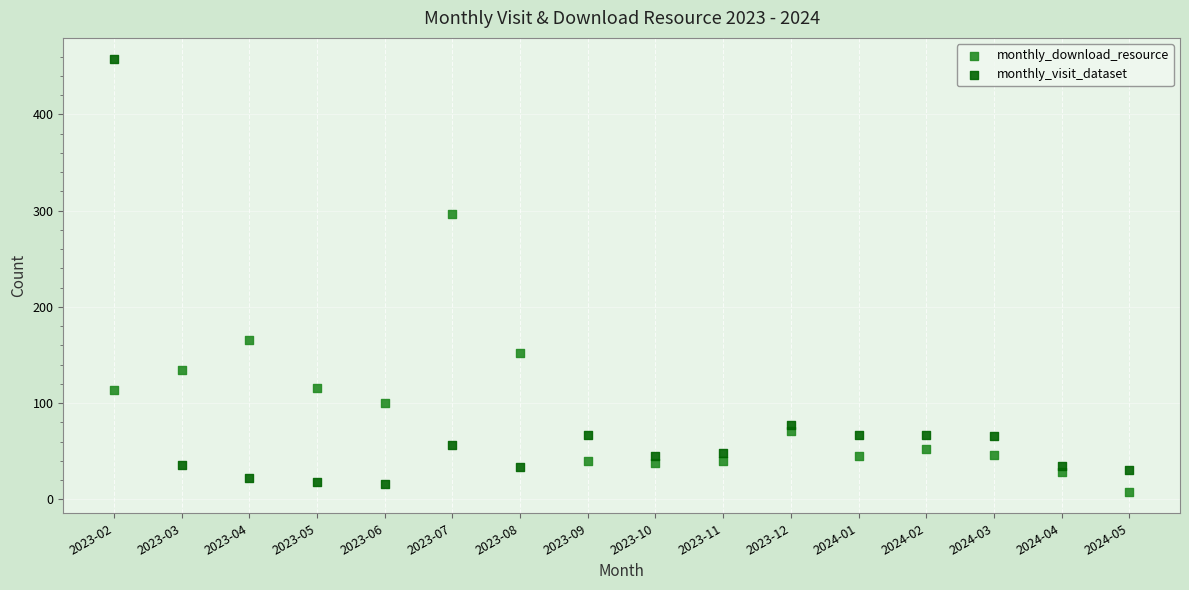

Which series has the largest Y range (max minus min)?

monthly_visit_dataset